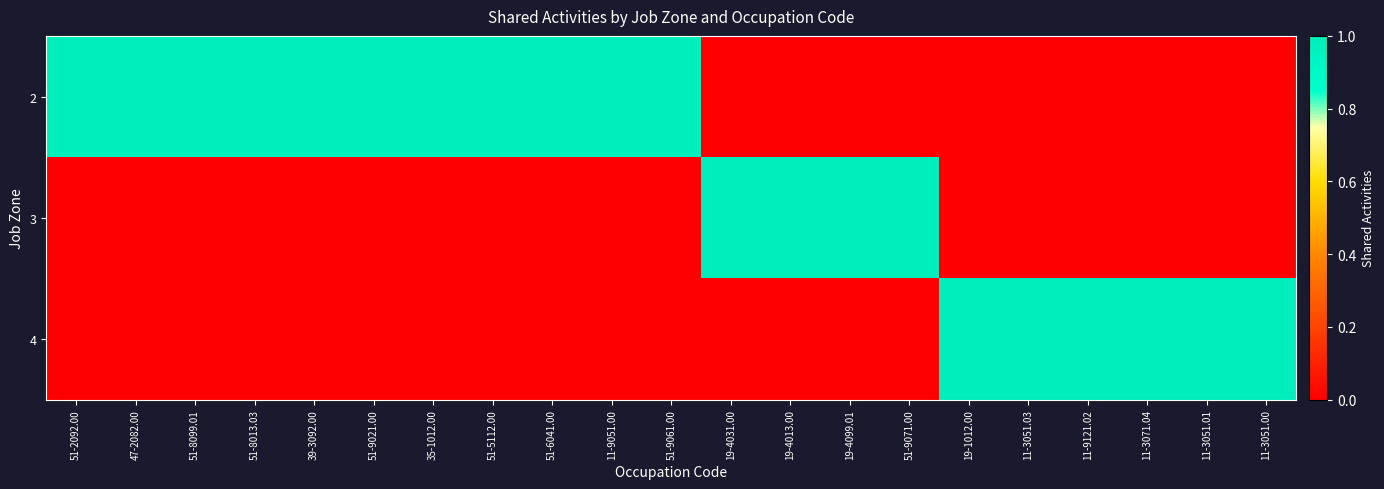

Rank the series at 51-2092.00 from lowest to highest value.

3, 4, 2